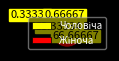

Is there any slice that represents more than half of the pie?

Yes